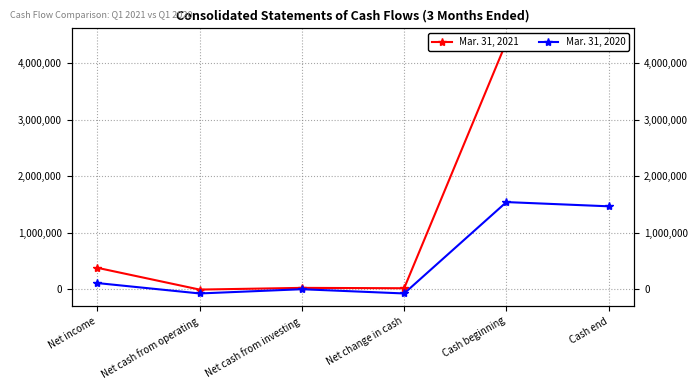

What is the label of the 3rd point from the right?

Net change in cash